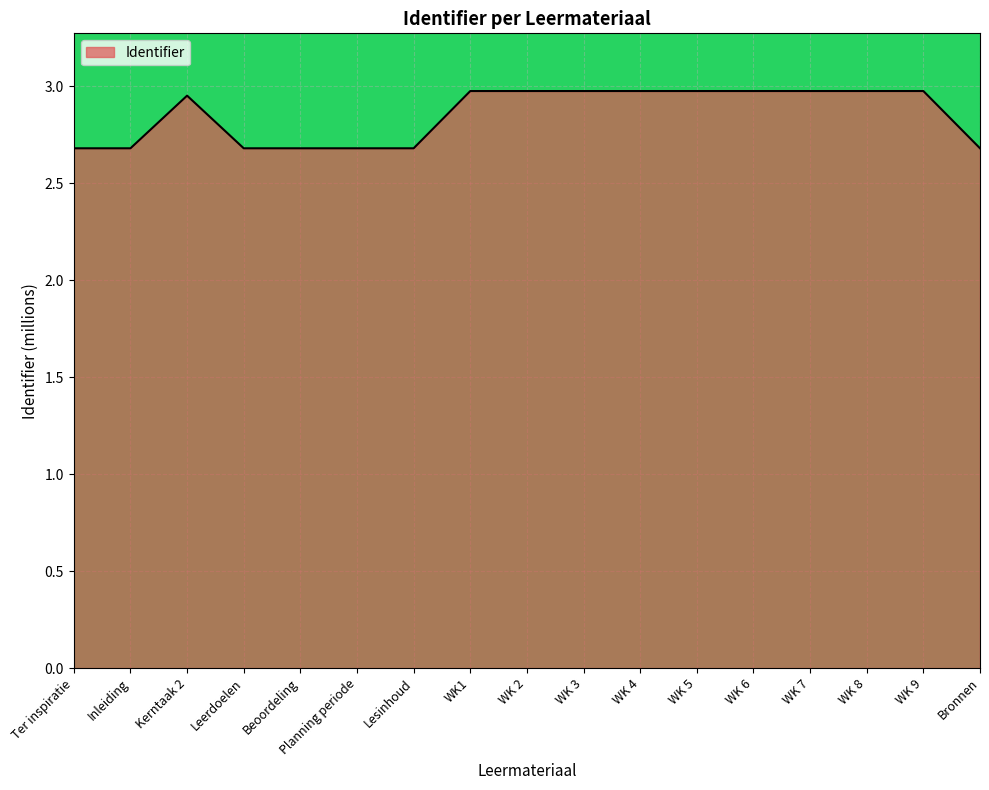

What is the difference between the values at Leerdoelen and WK 9?

0.3